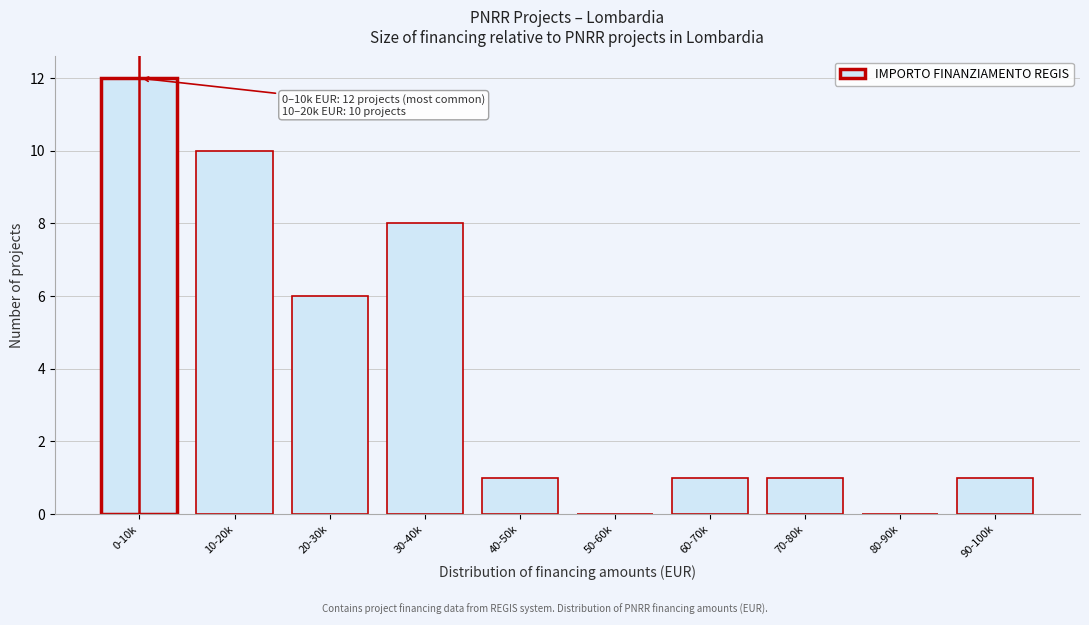

Reading right to left, extract all data points from this chart.

90-100k=1	80-90k=0	70-80k=1	60-70k=1	50-60k=0	40-50k=1	30-40k=8	20-30k=6	10-20k=10	0-10k=12